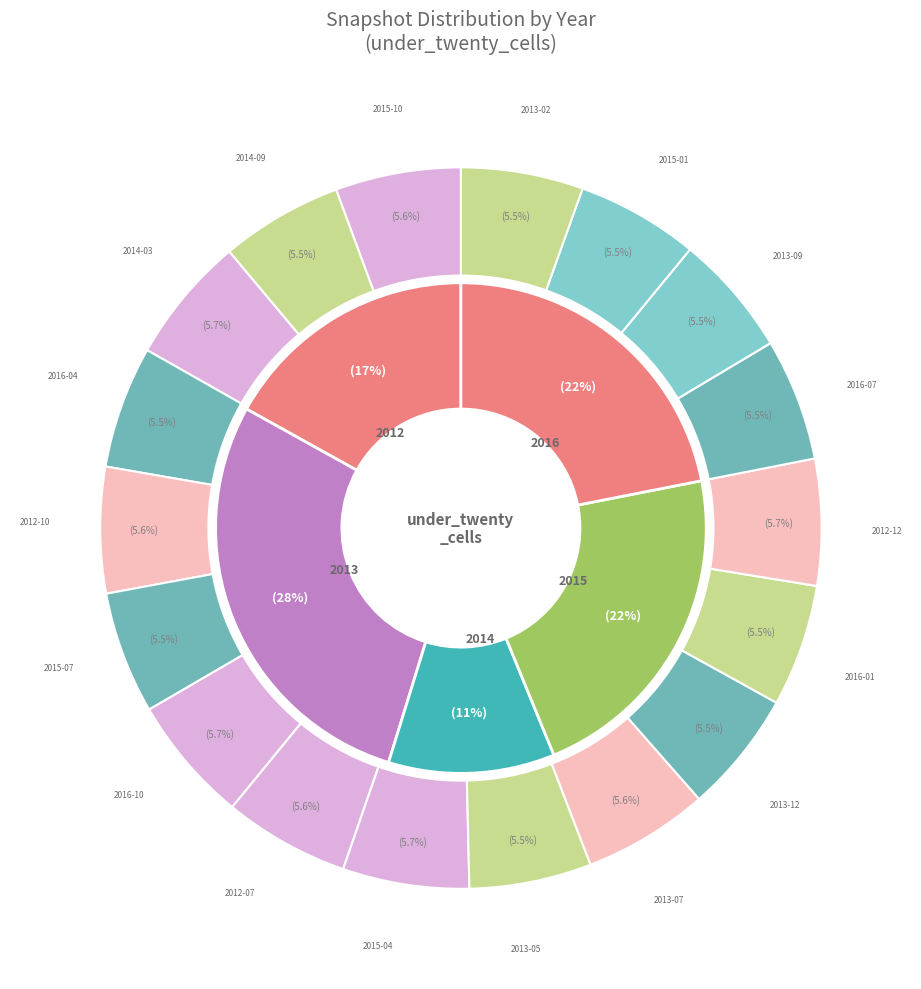

What portion of the pie excludes 2016-04-05?

94.5%